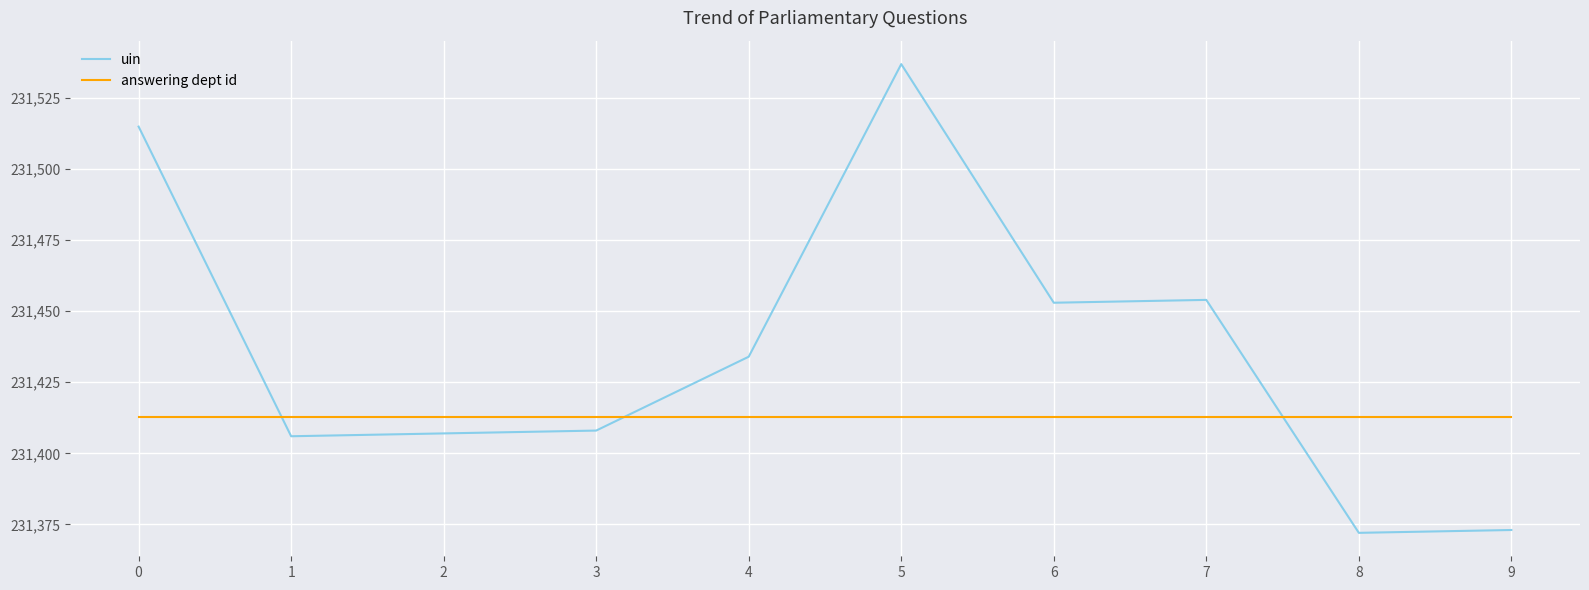

What is the sum of all answering dept id values?

270